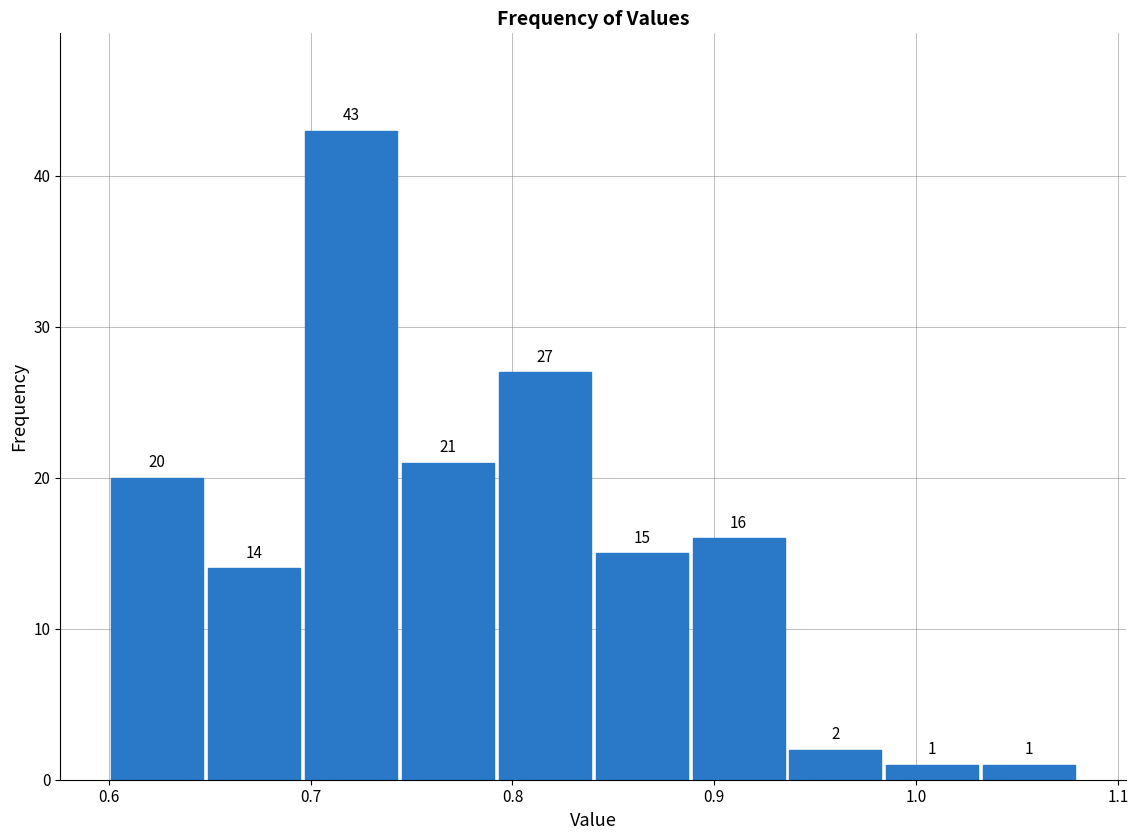

Reading left to right, transcribe this chart: for each bar, give the range it covers on the x-axis and its height. The bar edges are not printed on the chart, so give them approximately, as read against the axis.

0.600 to 0.648: 20
0.648 to 0.696: 14
0.696 to 0.744: 43
0.744 to 0.792: 21
0.792 to 0.840: 27
0.840 to 0.888: 15
0.888 to 0.936: 16
0.936 to 0.984: 2
0.984 to 1.032: 1
1.032 to 1.080: 1